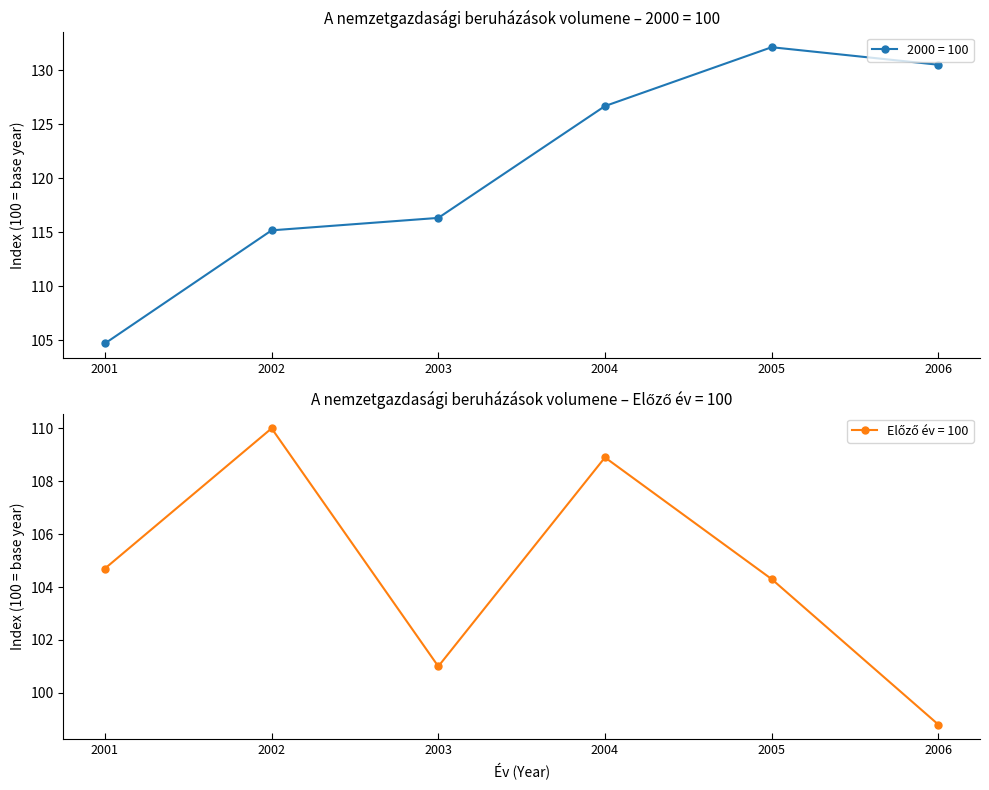

Which series has the largest total across all categories?

2000 = 100